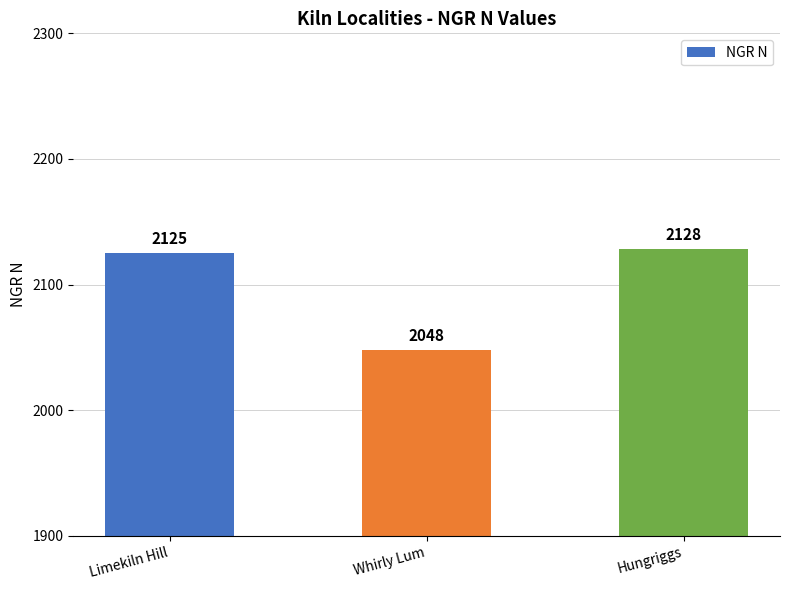

Is it true that the value at Hungriggs is 2128?

True